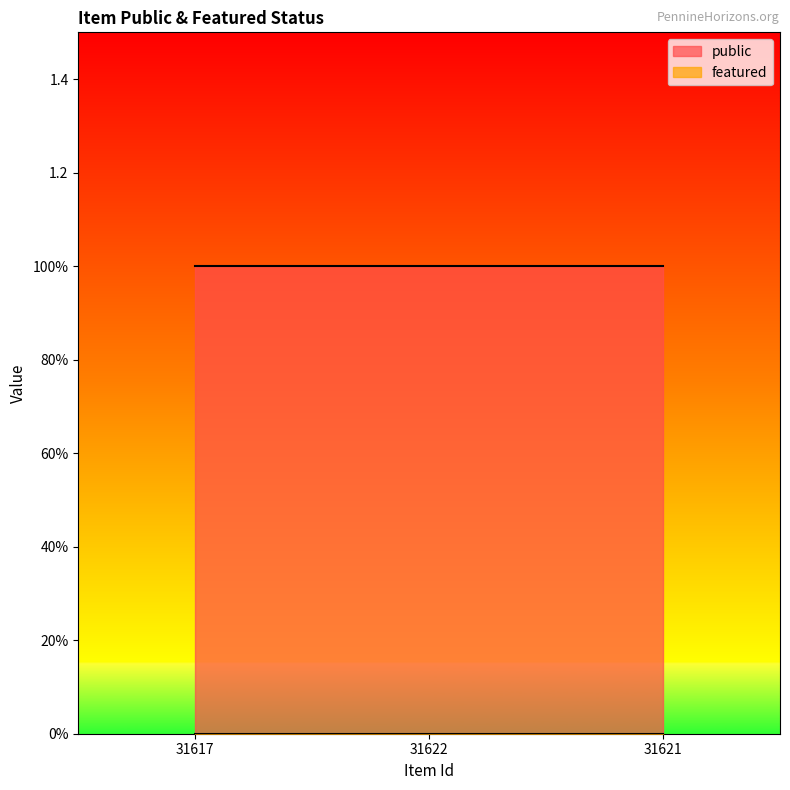

Between 31622 and 31621, which series saw the biggest shift?

public